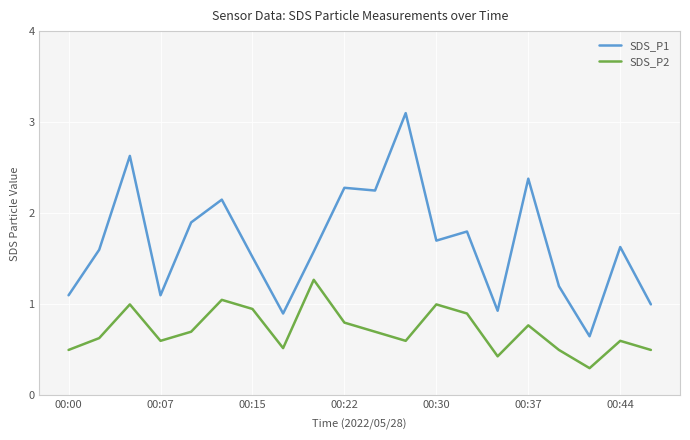

True or false: SDS_P2 and SDS_P1 cross at least once.

False